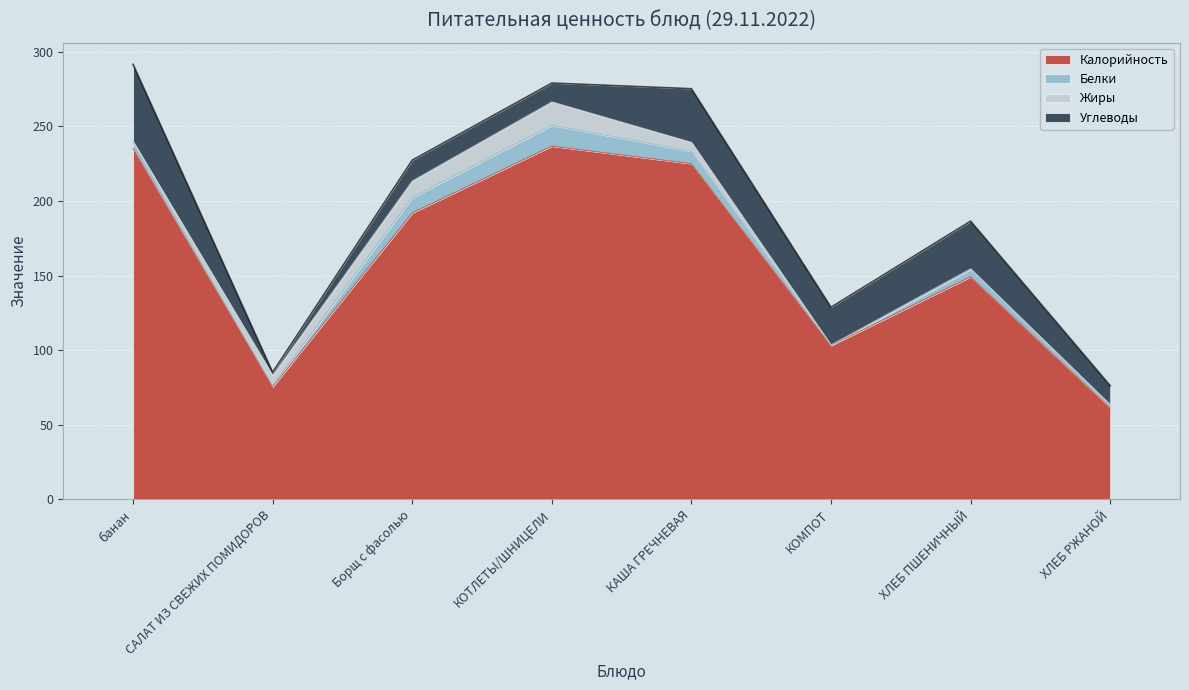

What is the approximate value of Жиры at ХЛЕБ РЖАНОЙ?

0.3